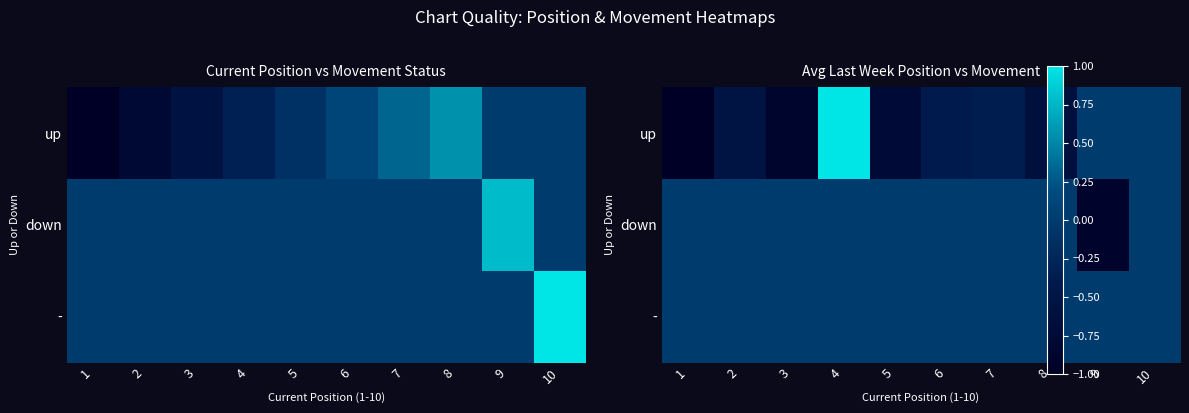

Rank the series by their average value, from lowest to highest.

up, down, -